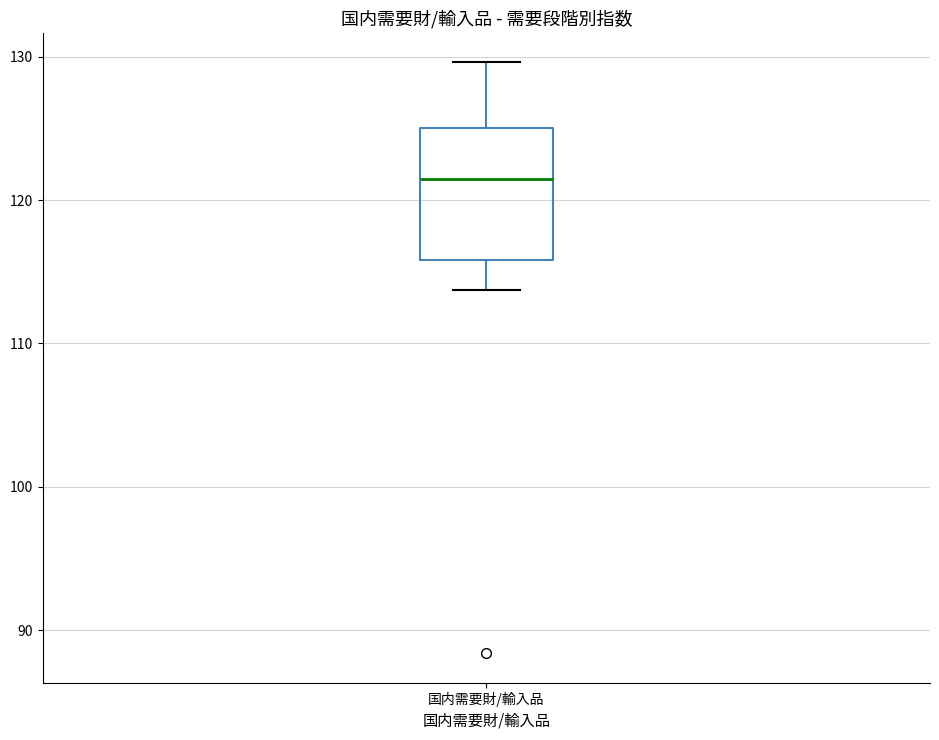

Where does the lower whisker of the box for 国内需要財/輸入品 end on the y-axis? The values are not printed on the chart, so give them approximately, as read against the axis.

114